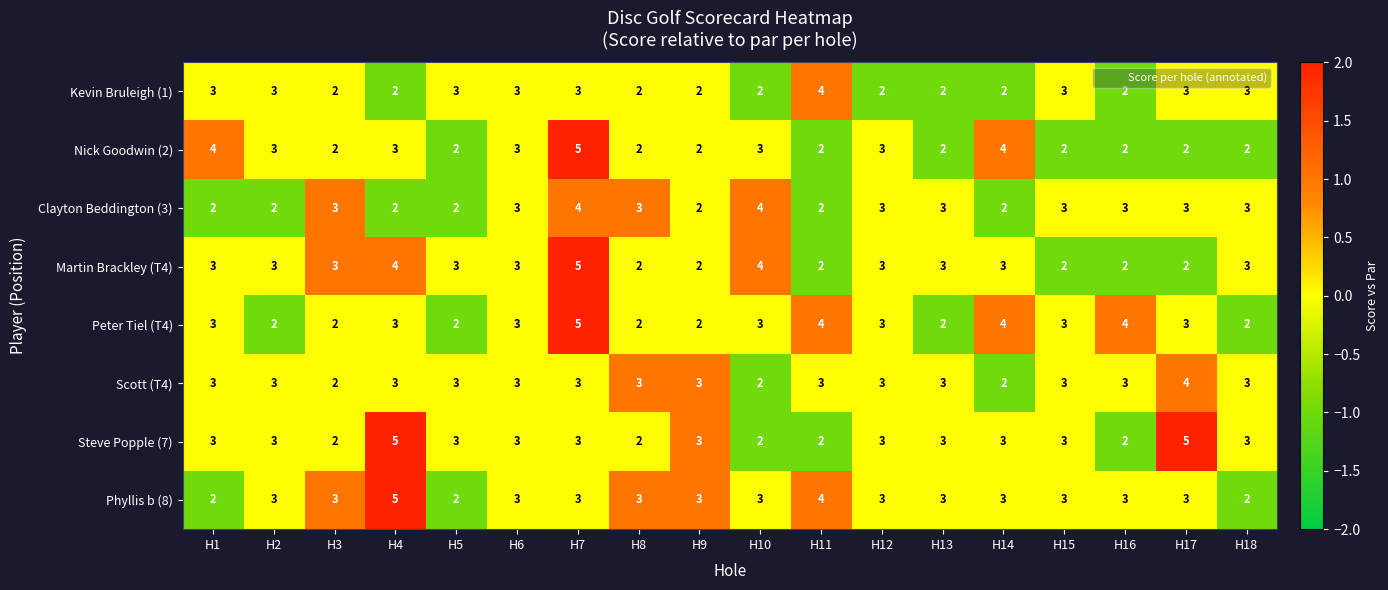

How many distinct data groups are displayed?

8